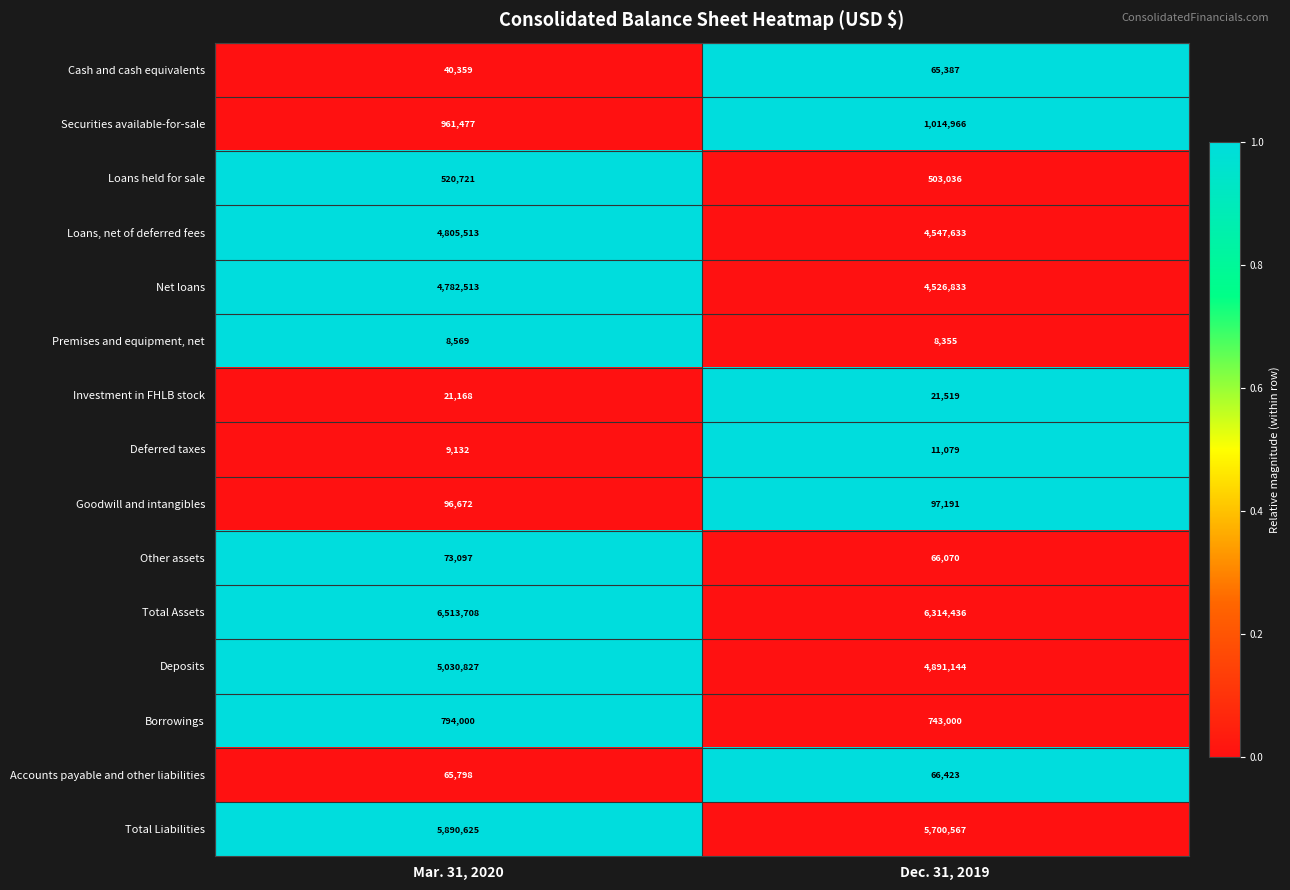

At which label is Accounts payable and other liabilities closest to 66110?

Mar. 31, 2020